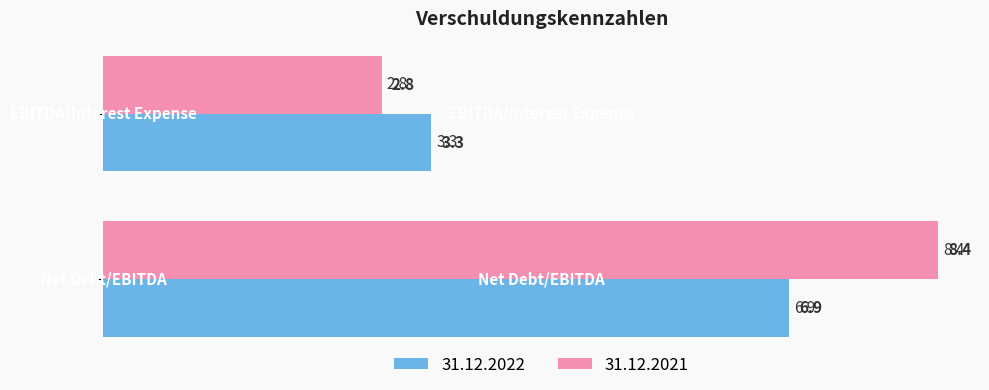

Which series has the widest spread of values?

31.12.2021